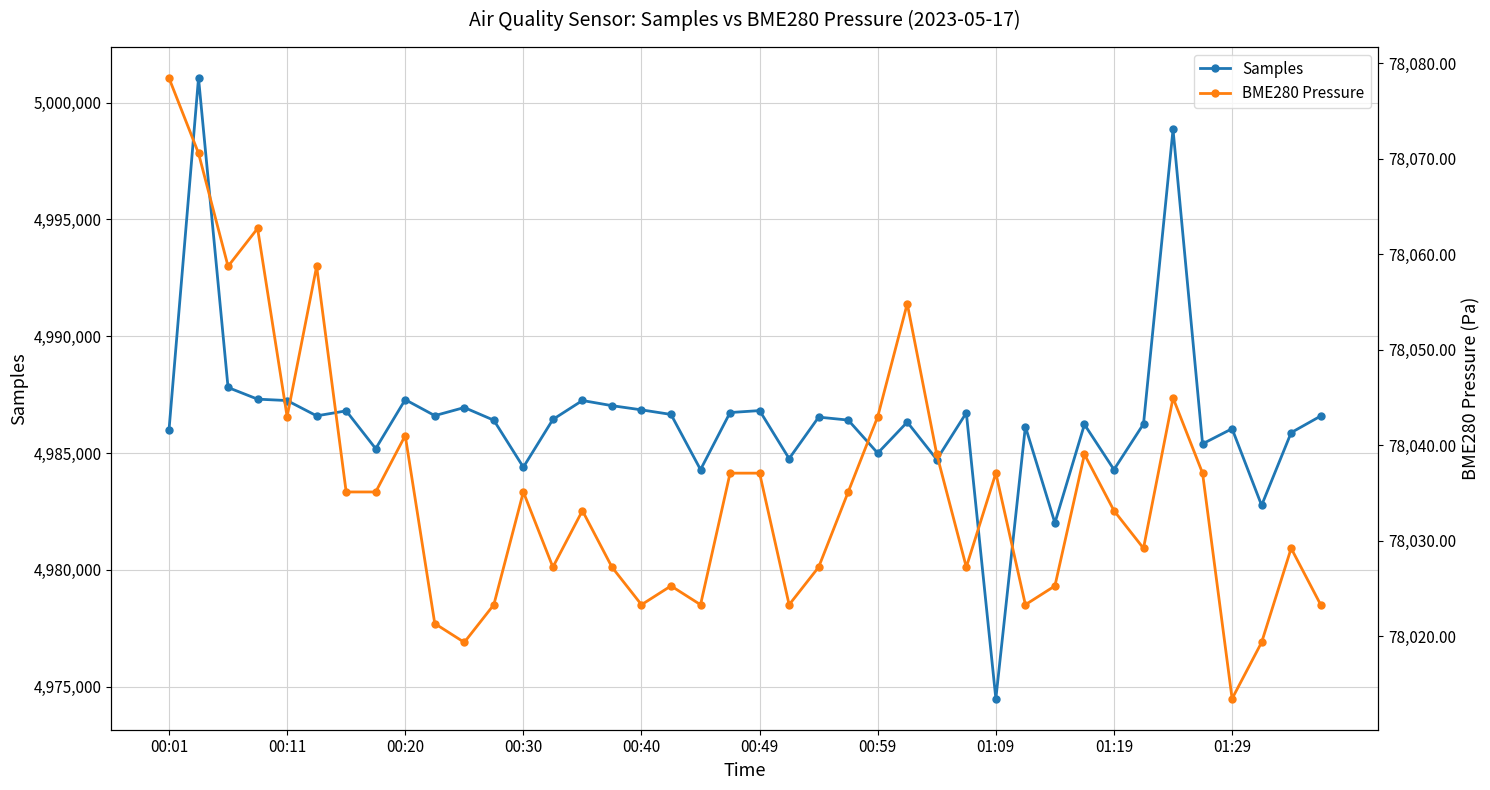

How many data points in Samples are less than 4986437?

20